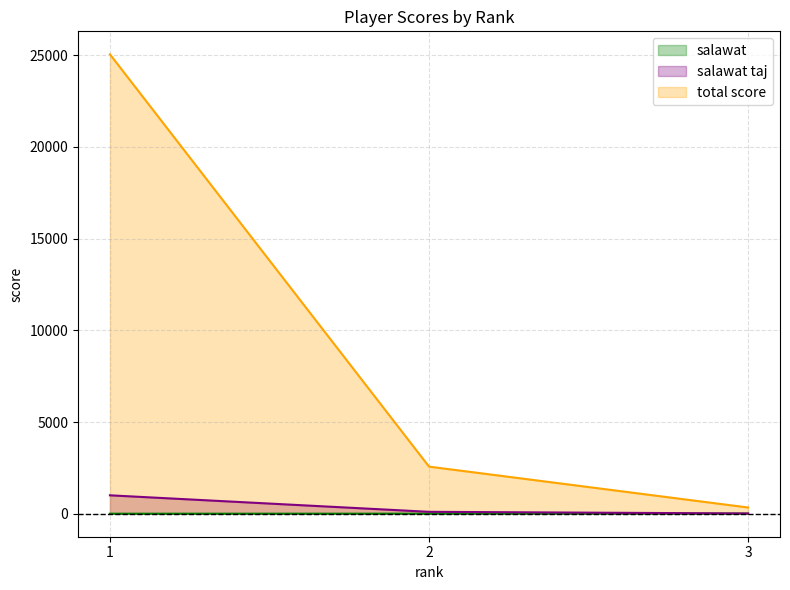

At which label is salawat taj closest to 510?

2